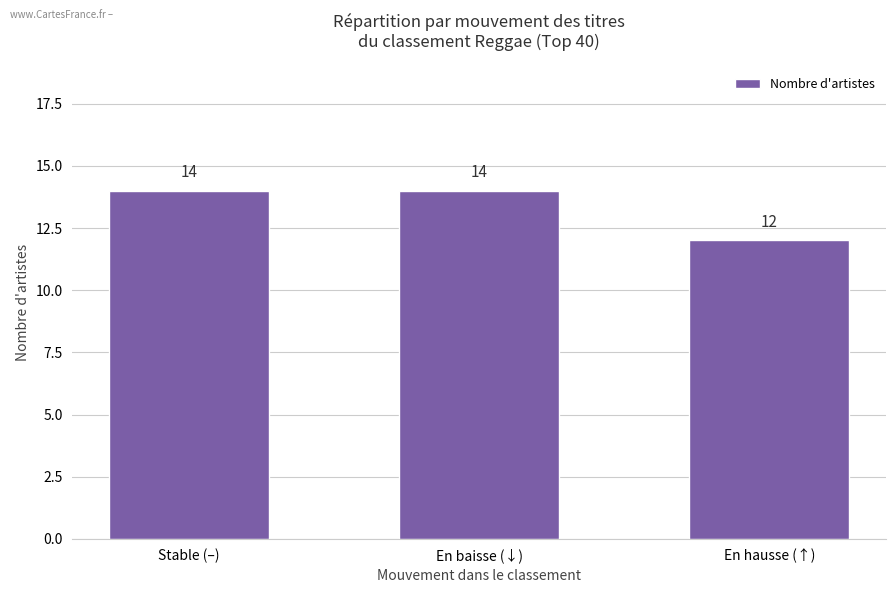

How many values are between 12 and 14?

3